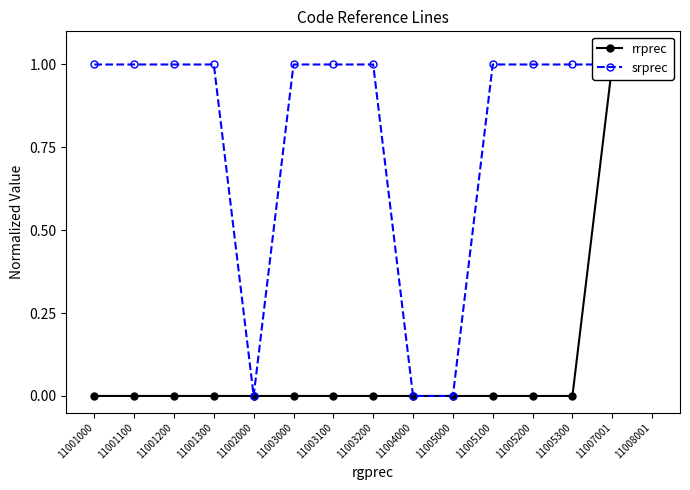

Rank the categories by srprec value from lowest to highest.

11005000, 11004000, 11002000, 11001000, 11001100, 11001300, 11001200, 11005200, 11005300, 11003100, 11003200, 11005100, 11003000, 11008001, 11007001